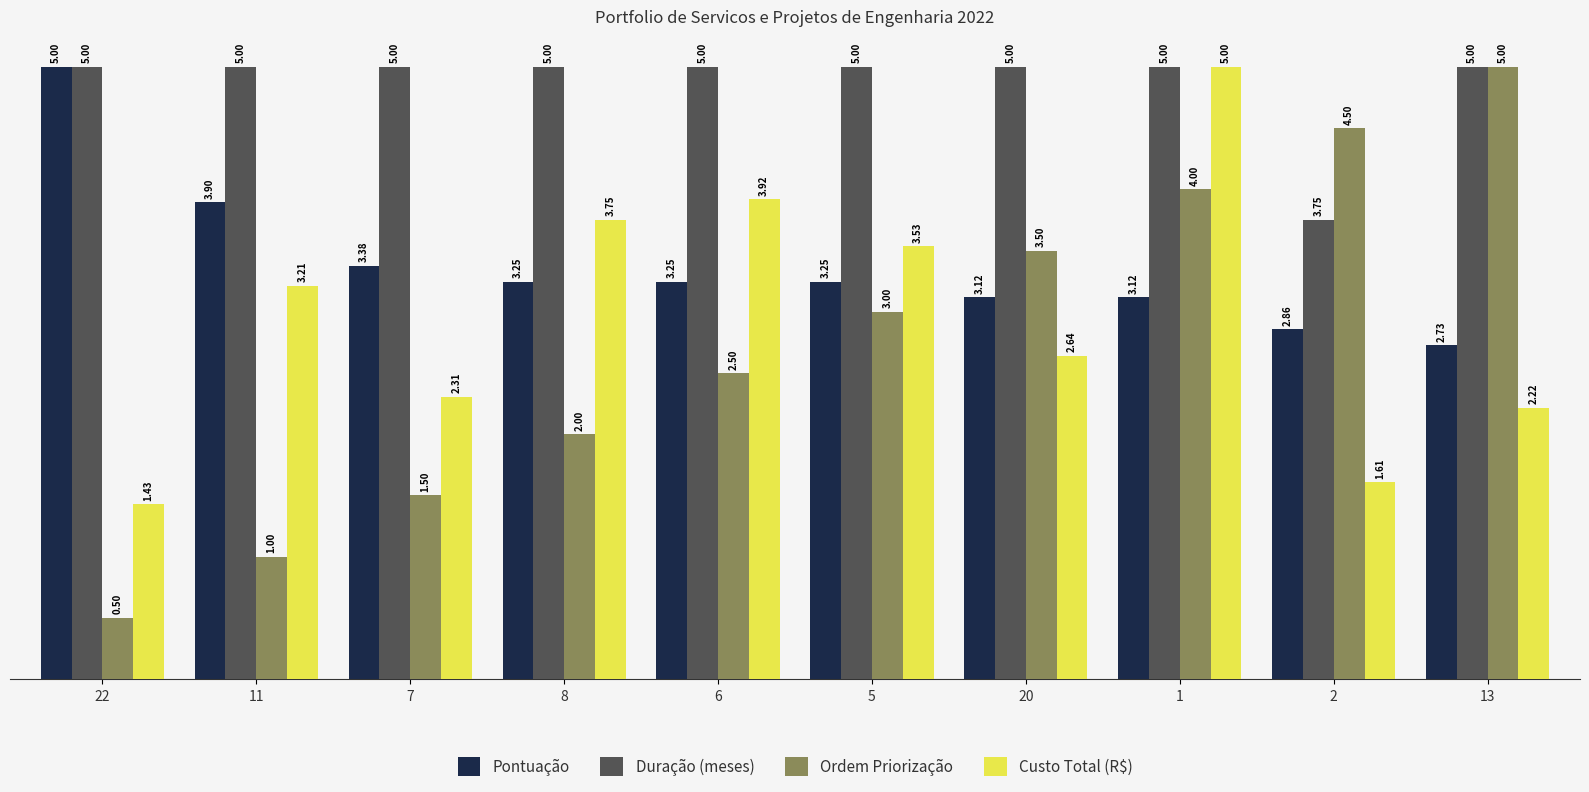

What is the sum of the Ordem Priorização values at 22 and 13?

5.5